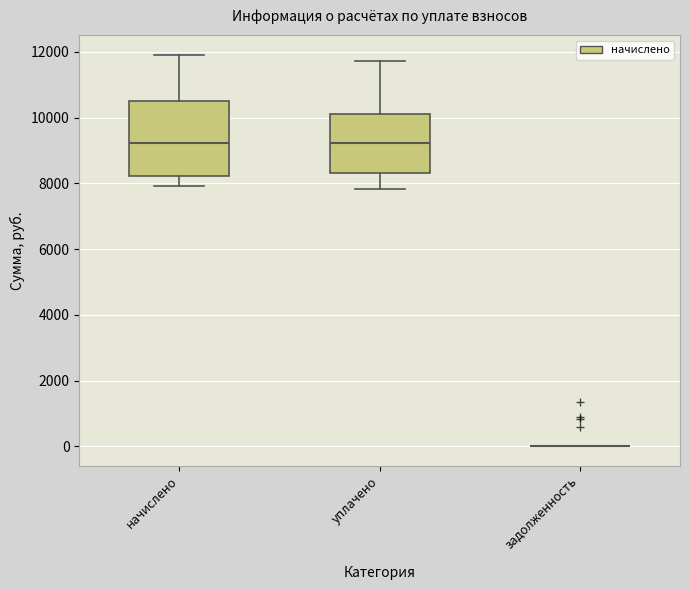

Reading left to right, transcribe this box plot: for each box, give where its median line is, the range the box spans, and where its two whiskers end, as read against the y-axis. The values are not printed on the chart, so give them approximately, as read against the axis.

начислено: median 9200, box 8200 to 10600, whiskers 8000 to 12000
уплачено: median 9200, box 8400 to 10200, whiskers 7800 to 11800
задолженность: box collapsed to a line at 0, whiskers 0 to 0